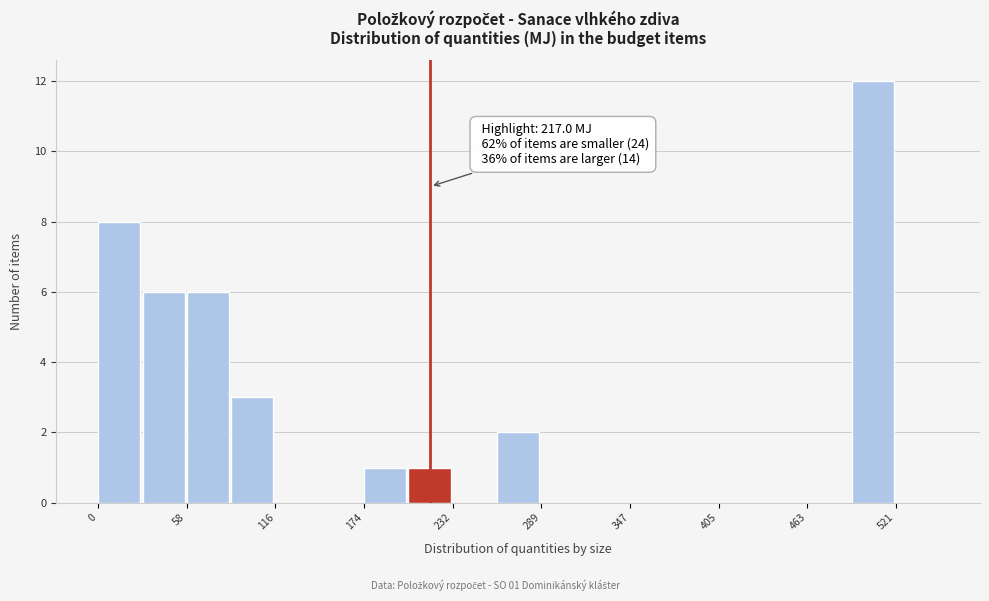

Around what value on the x-axis is the tallest bar? Give the approximate position of its centre, as read against the axis.

510